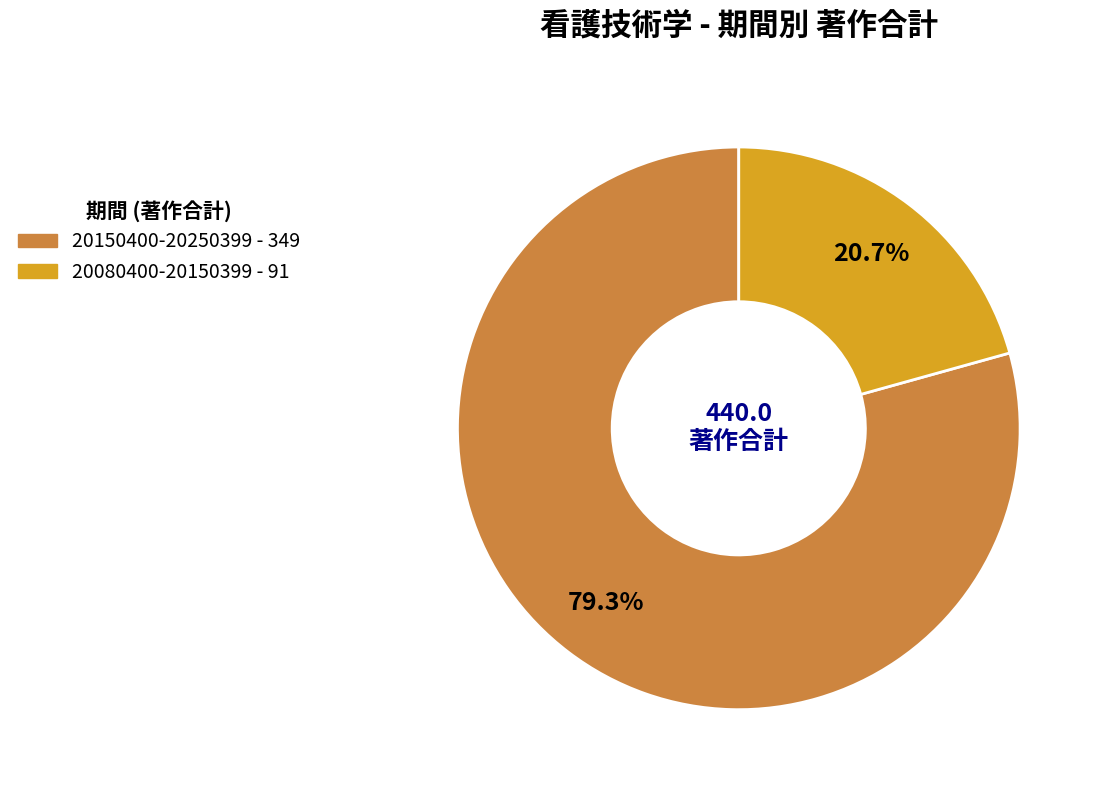

Which slice is the smallest?

20080400-20150399